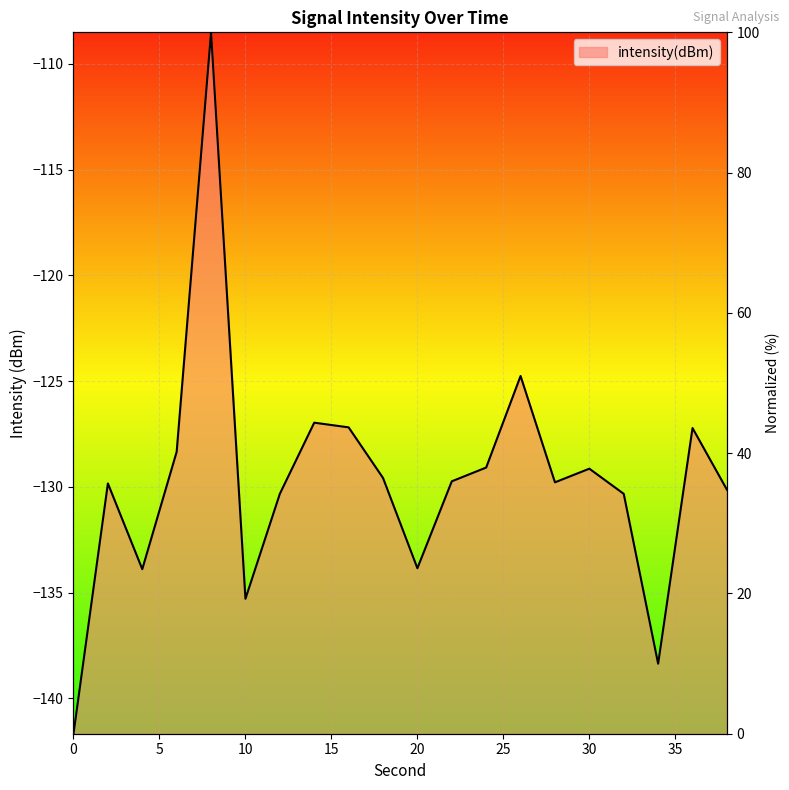

Is it true that the value at 18 is -182.3?

False